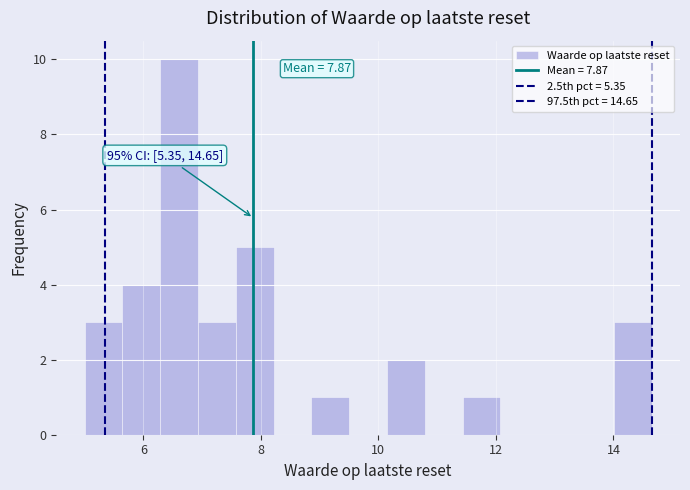

Read against the x-axis, roughly where is the centre of the tallest bar?

6.6